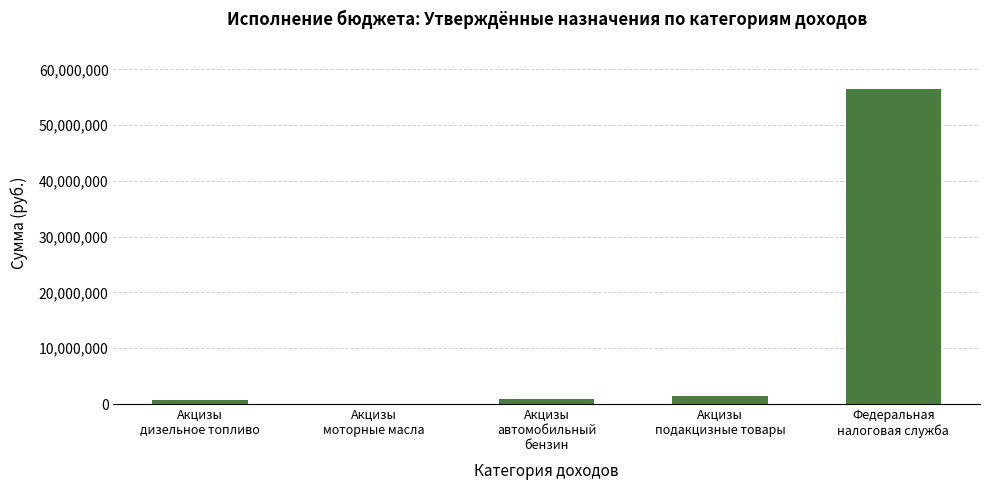

What is the sum of all values?

59604100